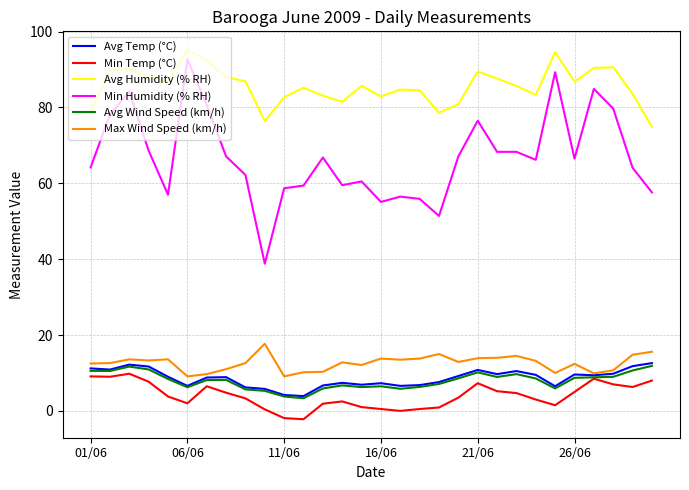

In Max Wind Speed (km/h), how many points are higher than both neighbors (excluding endpoints)?

8